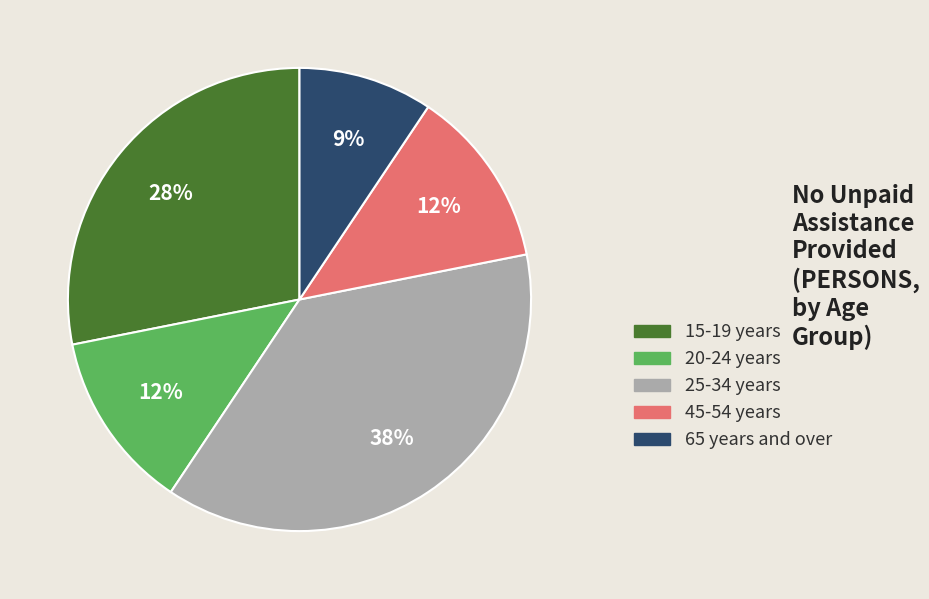

Is there any slice that represents more than half of the pie?

No